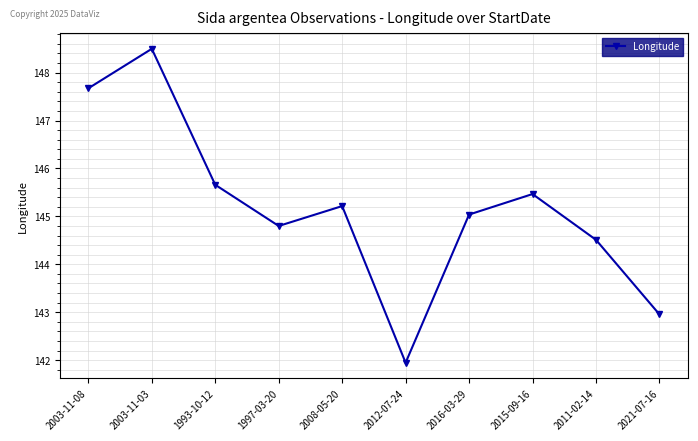

What is the value of the 1st point from the left?

147.7